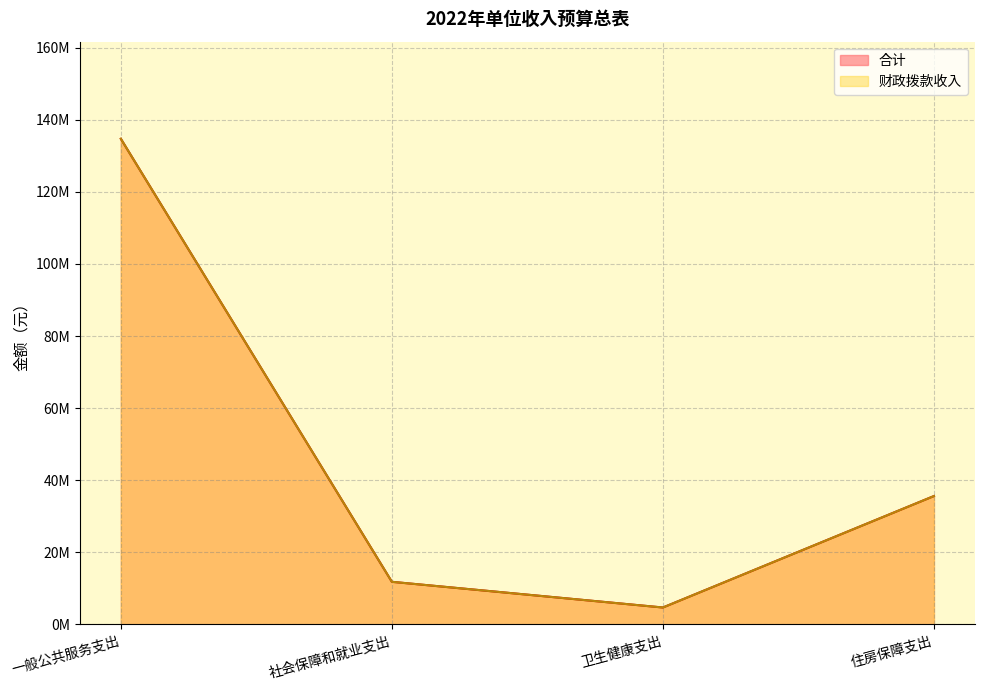

List the labels in order of 财政拨款收入 value, smallest first.

卫生健康支出, 社会保障和就业支出, 住房保障支出, 一般公共服务支出